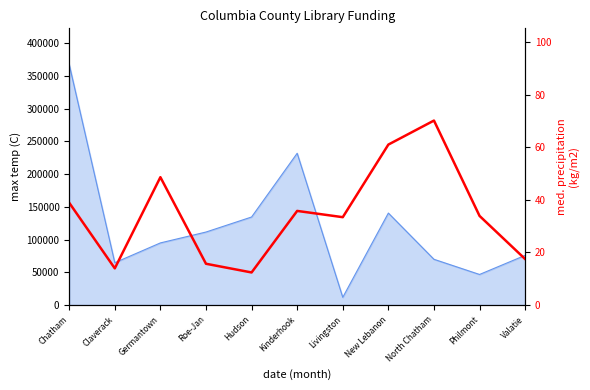

How many points are lower than both their immediate neighbors (excluding endpoints)?

3